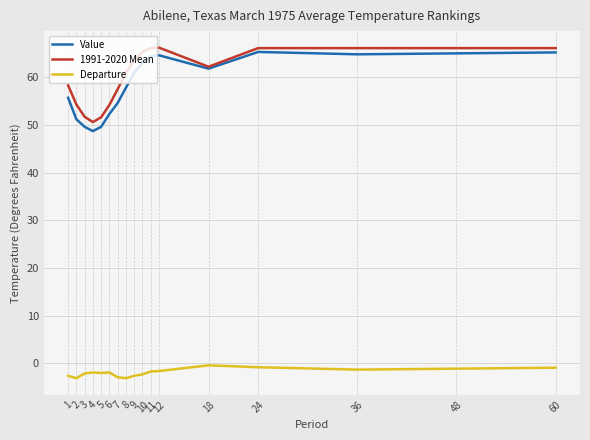

How many values in the Value series are below 60?

8